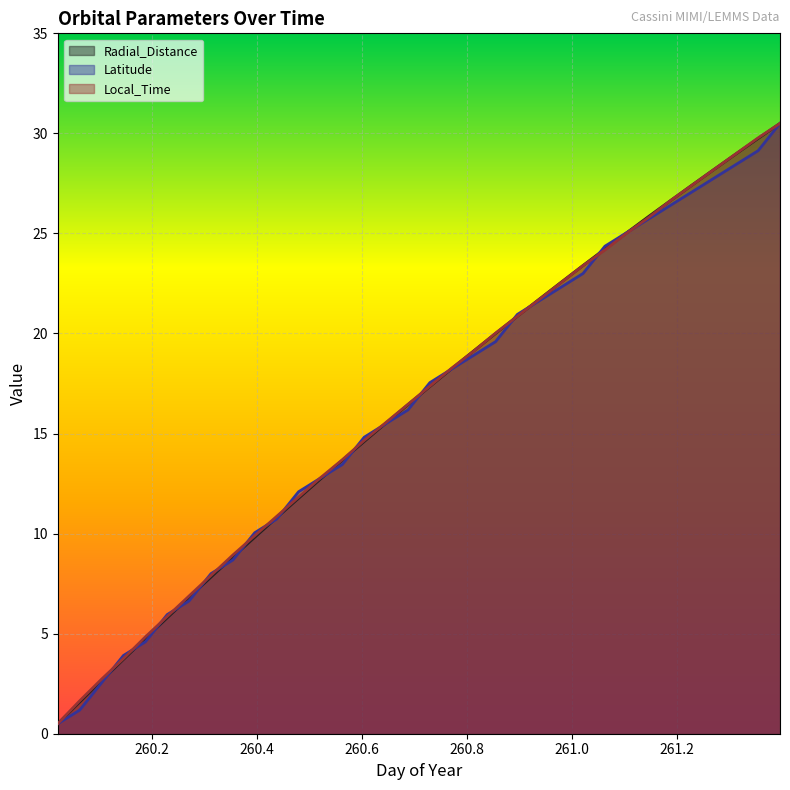

Reading left to right, extract all data points from this chart.

Radial_Distance: 0.5	1.6	2.7	3.7	4.8	5.8	6.8	7.8	8.8	9.8	10.8	11.8	12.7	13.7	14.6	15.5	16.4	17.4	18.2	19.1	20.0	20.9	21.7	22.6	23.4	24.2	25.0	25.9	26.6	27.4	28.2	29.0	29.7	30.5
Latitude: 0.5	1.2	2.5	3.9	4.6	6.0	6.6	8.0	8.7	10.0	10.7	12.1	12.8	13.5	14.8	15.5	16.2	17.5	18.2	18.9	19.6	21.0	21.6	22.3	23.0	24.4	25.0	25.7	26.4	27.1	27.8	28.5	29.1	30.5
Local_Time: 0.5	1.6	2.7	3.8	4.8	5.9	6.9	7.9	8.9	9.9	10.9	11.8	12.8	13.7	14.7	15.6	16.5	17.4	18.3	19.1	20.0	20.9	21.7	22.5	23.4	24.2	25.0	25.8	26.6	27.4	28.2	29.0	29.8	30.5